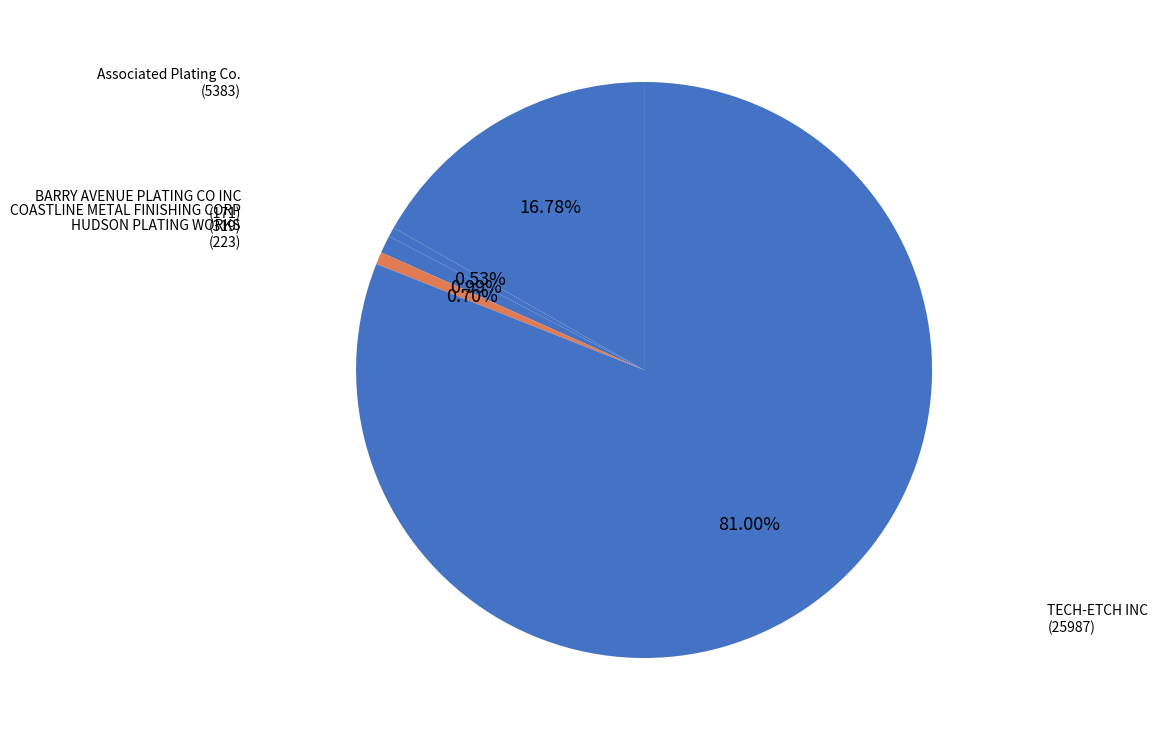

The Associated Plating Co. slice represents 7% of the pie. True or false?

False